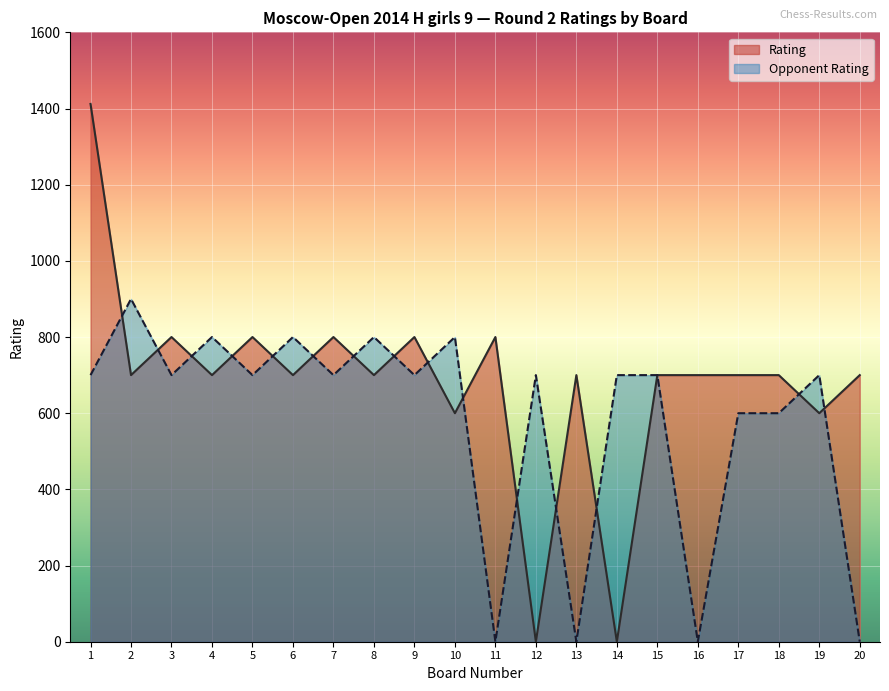

The Opponent Rating series shows 700 at 7. True or false?

True